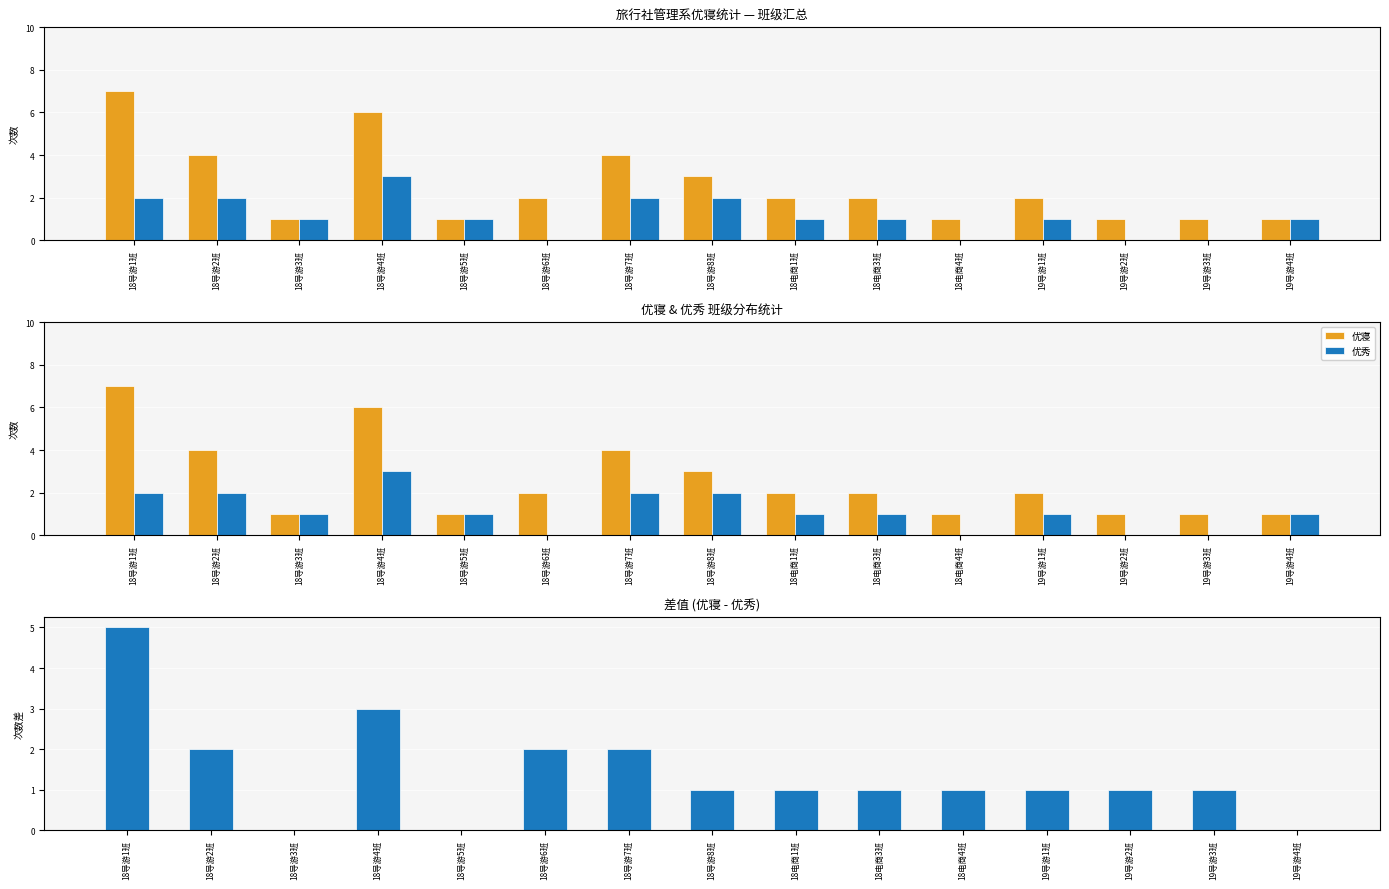

List the series in order of their overall mean, lowest first.

优秀, 优寝 - 优秀, 优寝